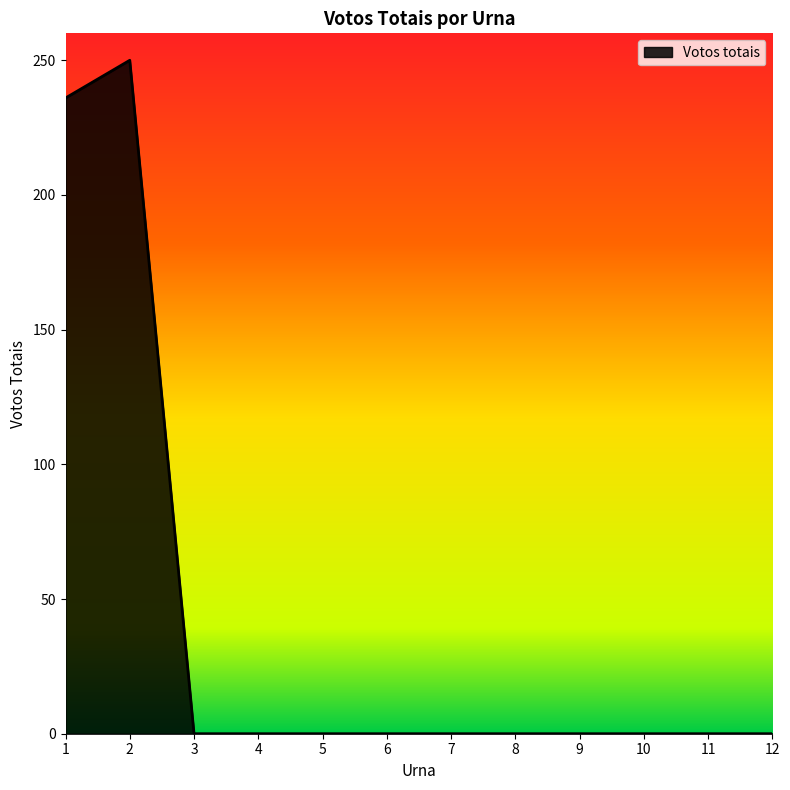

Is it true that the value at 8 is 167?

False